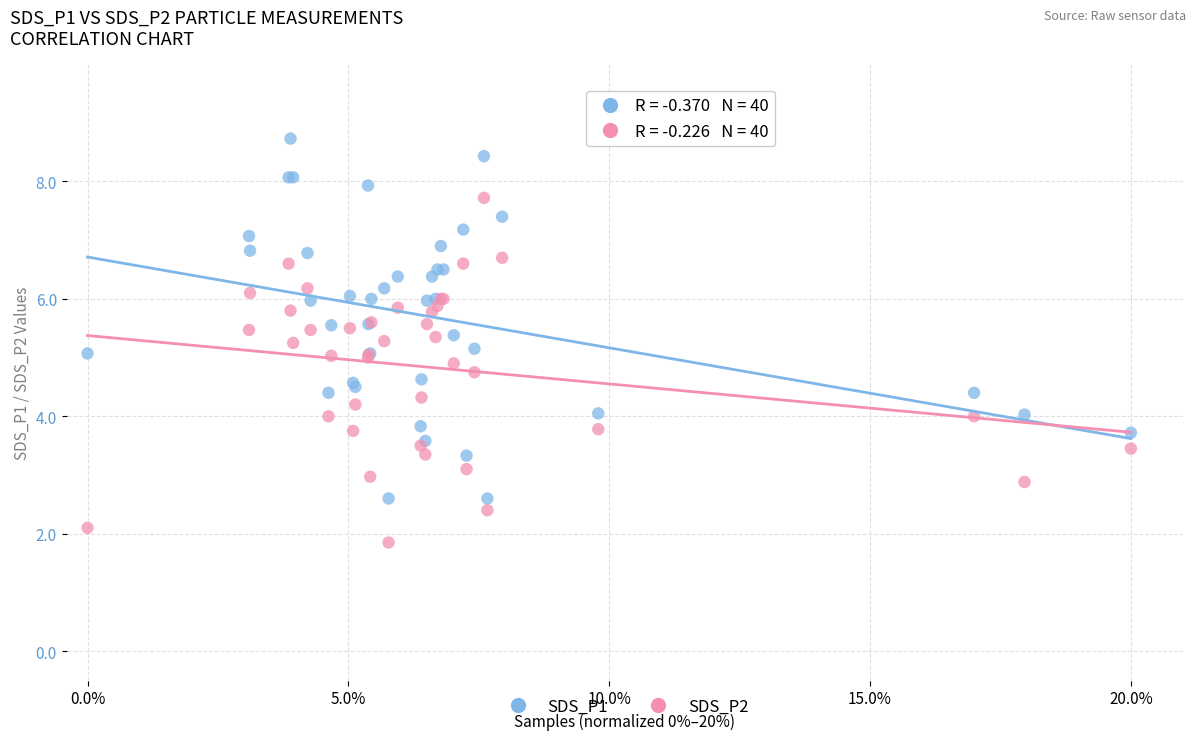

Which series has the largest Y range (max minus min)?

SDS_P1